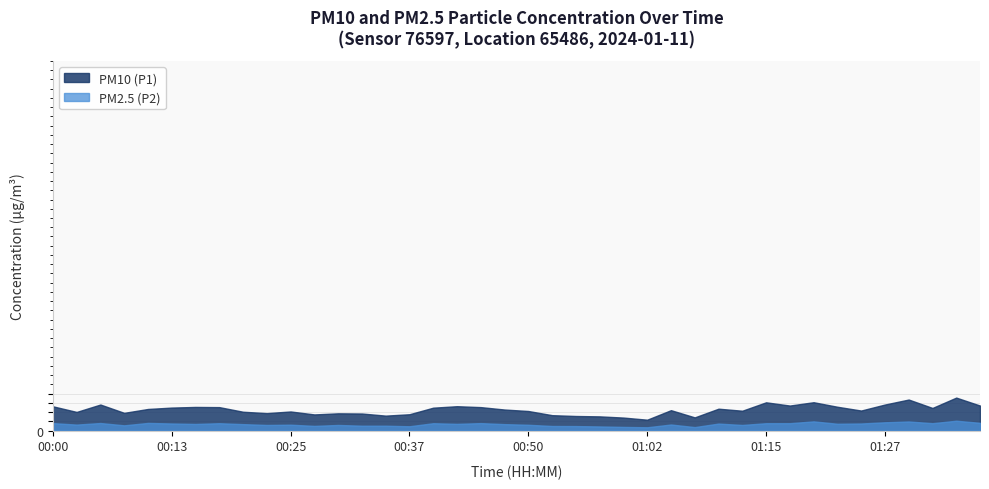

At 00:45, list the series in order from largest to smallest.

PM10 (P1), PM2.5 (P2)